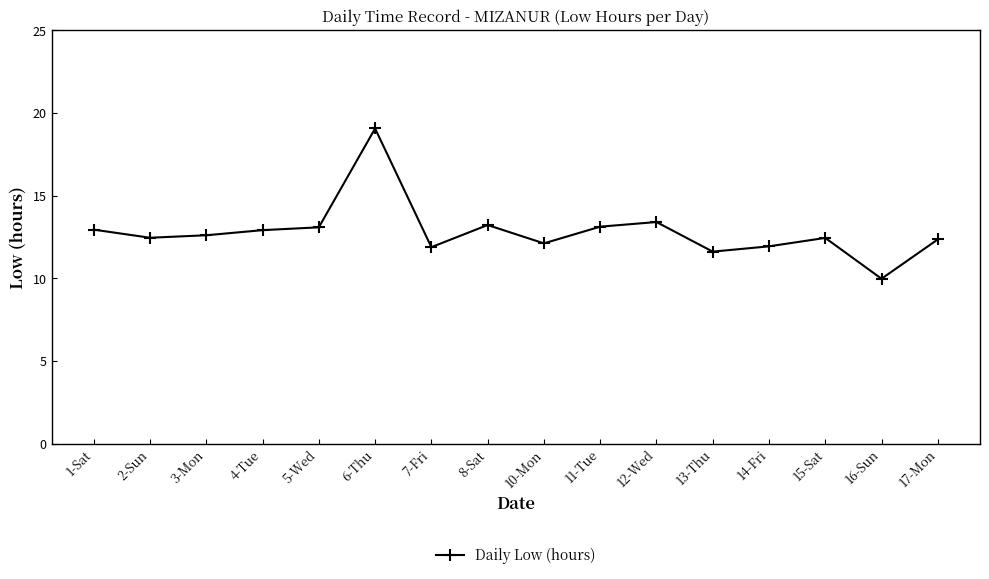

What value does the data have at 4-Tue?

12.9